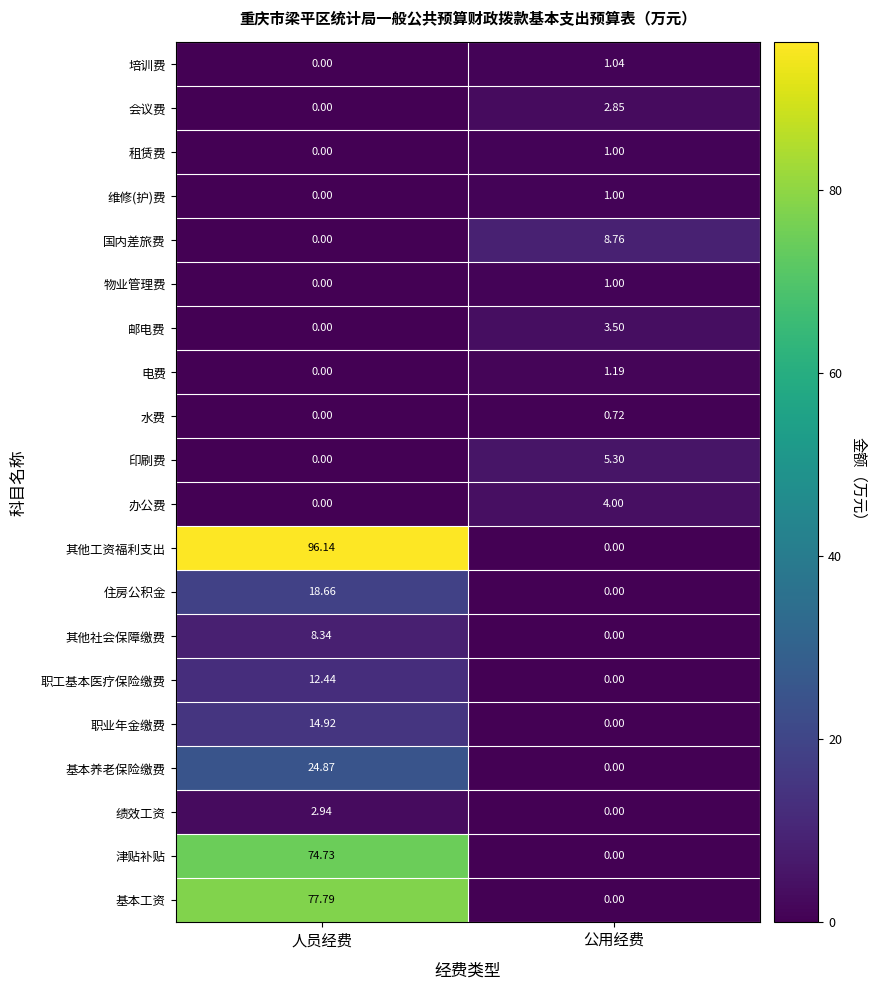

Between 人员经费 and 公用经费, which series saw the biggest shift?

其他工资福利支出